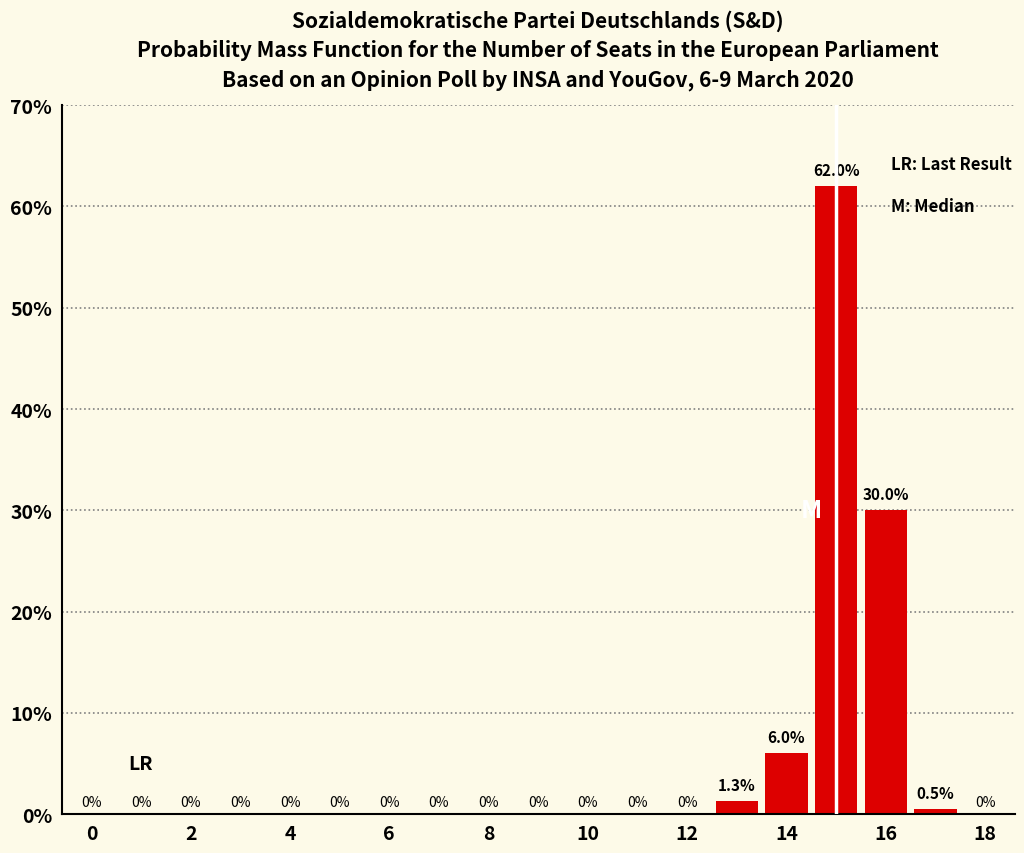

What is the greatest value displayed?

62.0